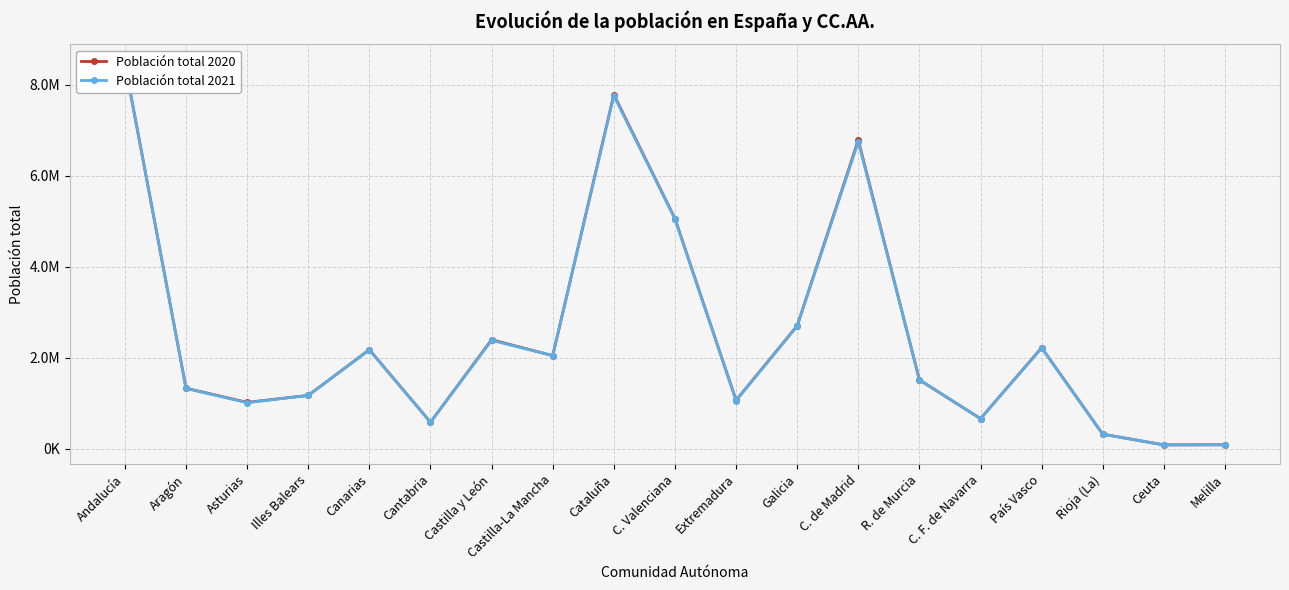

What is the label of the 8th point from the left?

Castilla-La Mancha